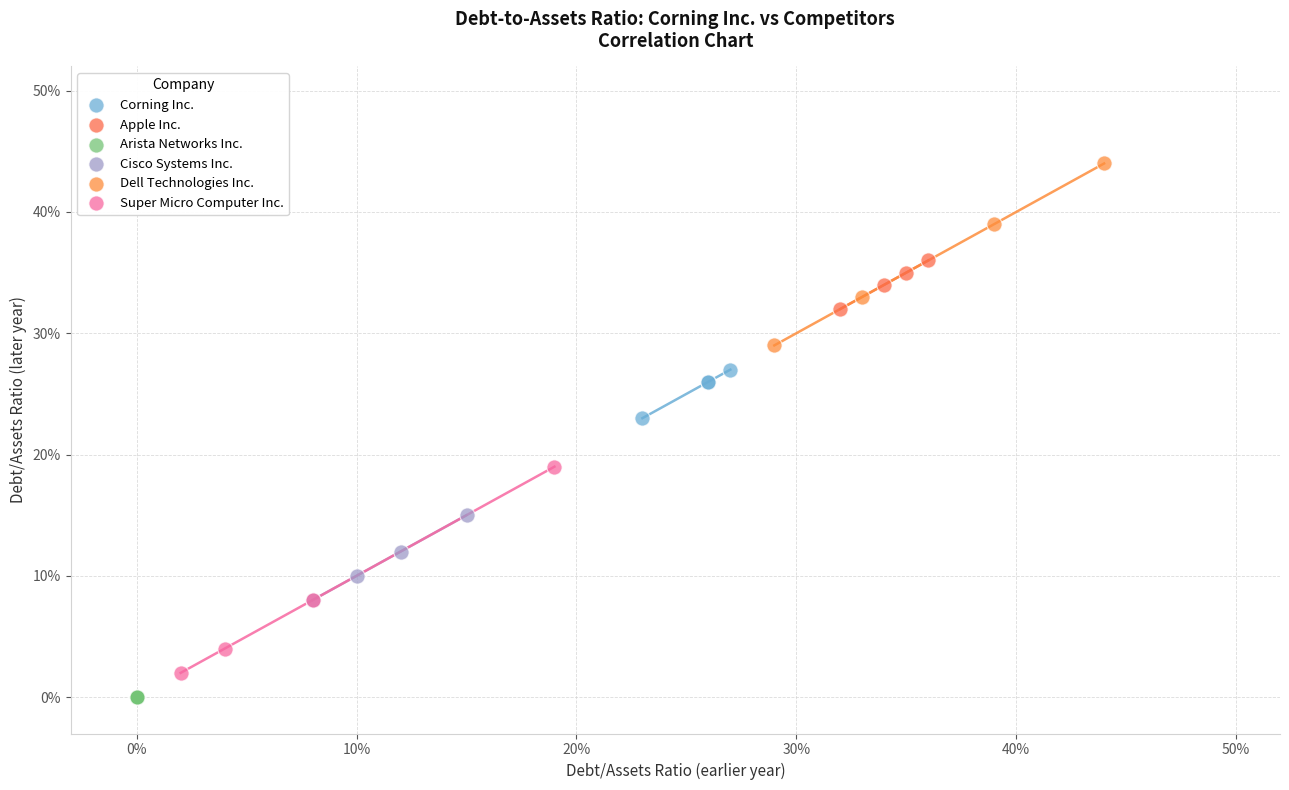

What are all the series names shown in the legend?

Corning Inc., Apple Inc., Arista Networks Inc., Cisco Systems Inc., Dell Technologies Inc., Super Micro Computer Inc.